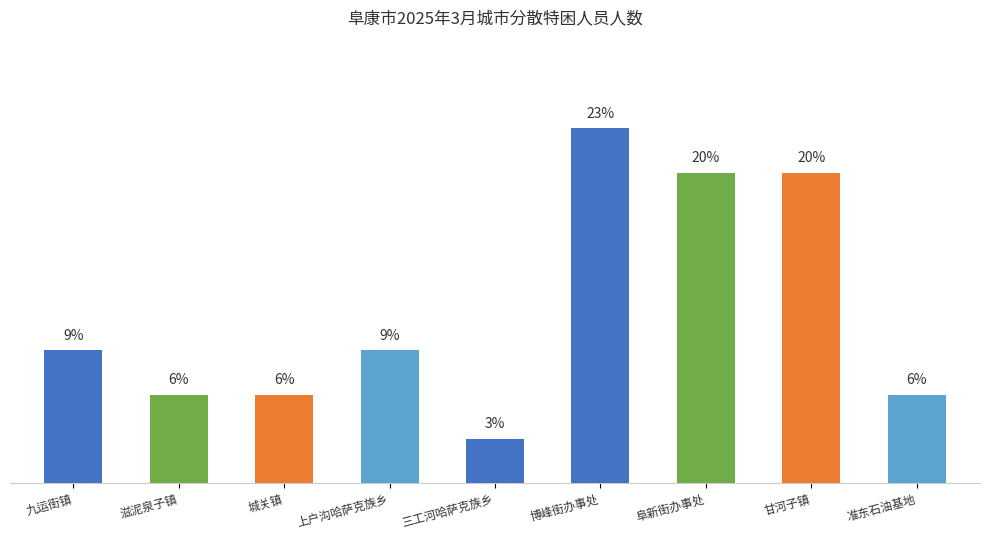

Does the chart contain any negative values?

No